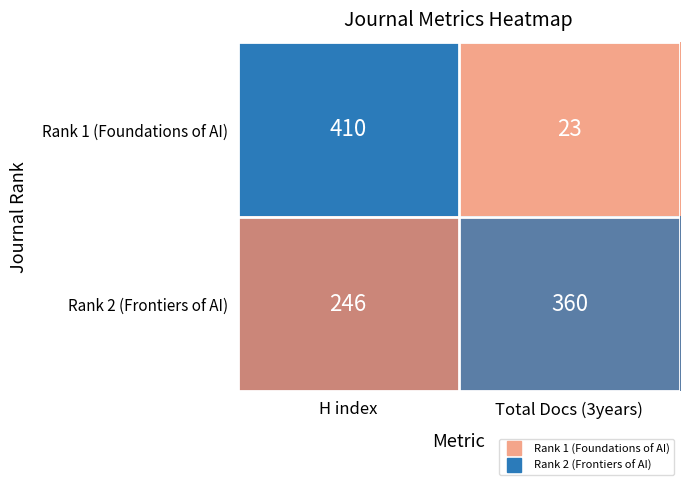

What is the sum of all Rank 1 (Foundations of AI) values?

433